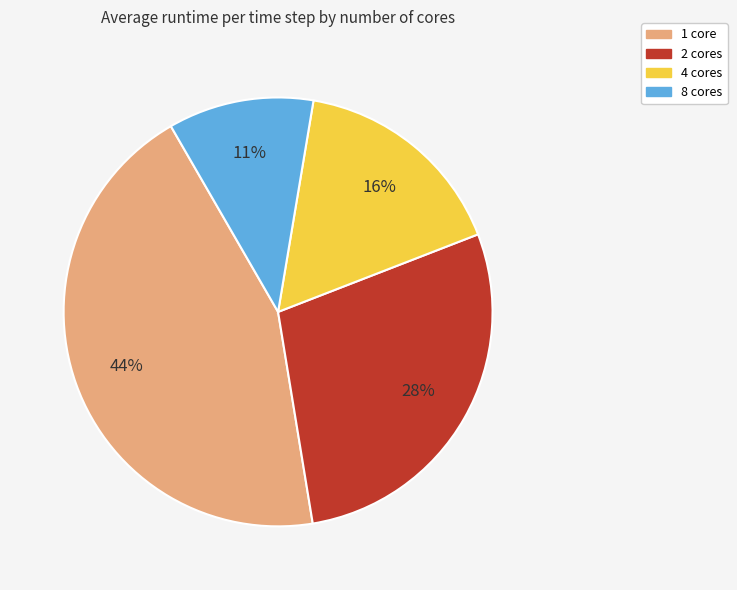

Which slice is the smallest?

8 cores